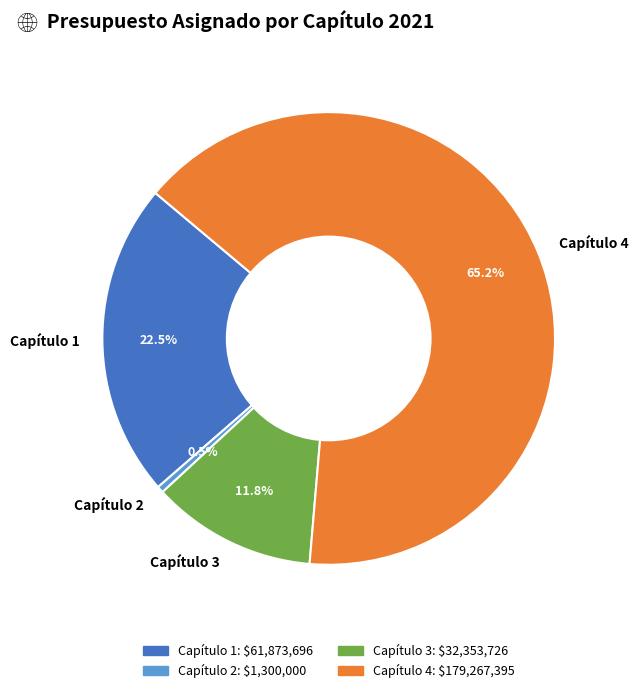

Approximately how many times larger is the value at Capítulo 1 compared to Capítulo 4?

0.3